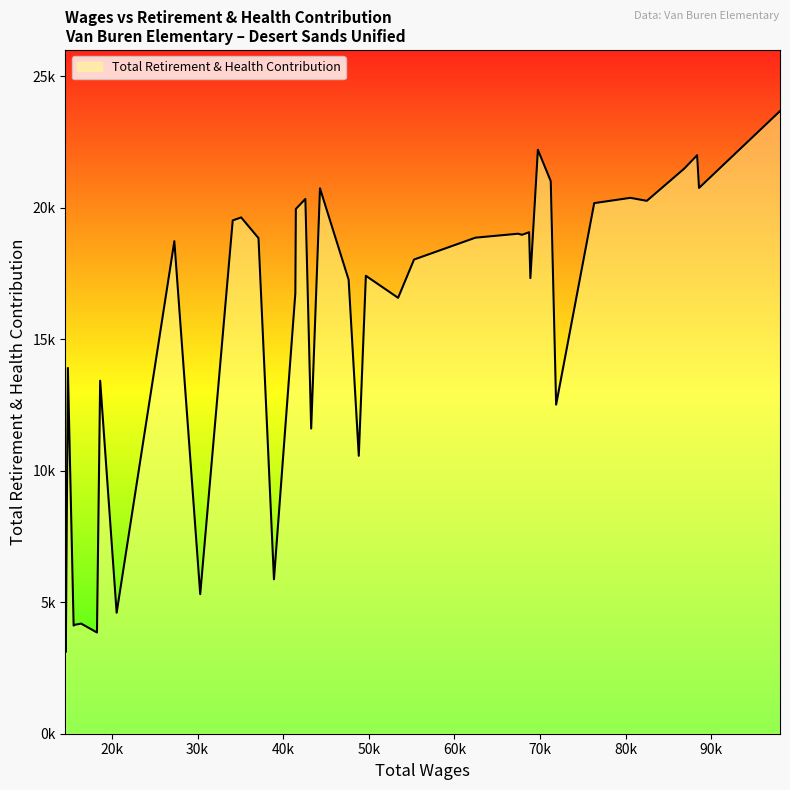

Reading left to right, extract all data points from this chart.

98037=23675	88579=20752	88358=21997	86854=21488	82480=20262	80557=20376	76335=20175	71886=12513	71259=21011	69755=22204	68878=17324	68732=19068	67896=18971	67438=19012	62458=18861	55288=18030	53426=16574	49661=17412	48833=10567	47648=17262	44301=20739	43272=11603	42595=20334	41482=19954	41423=16754	38925=5872	37120=18844	35093=19632	34108=19517	30311=5308	27289=18728	20548=4600	18622=13423	18249=3849	16397=4188	15628=4138	15524=4111	14849=13908	14611=3109	14561=3575